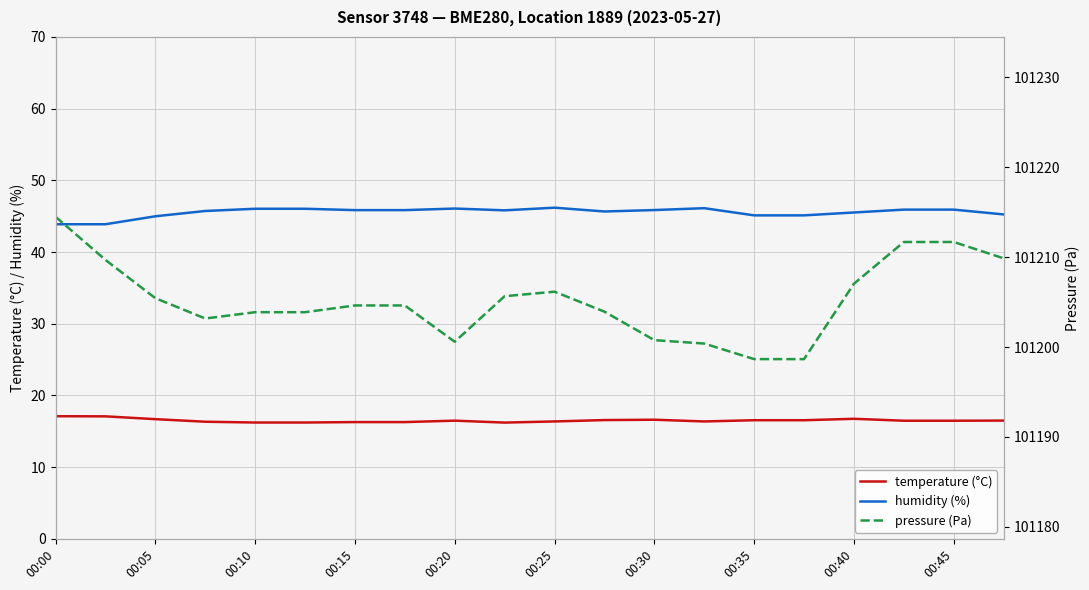

What are all the series names shown in the legend?

temperature (°C), humidity (%), pressure (Pa)